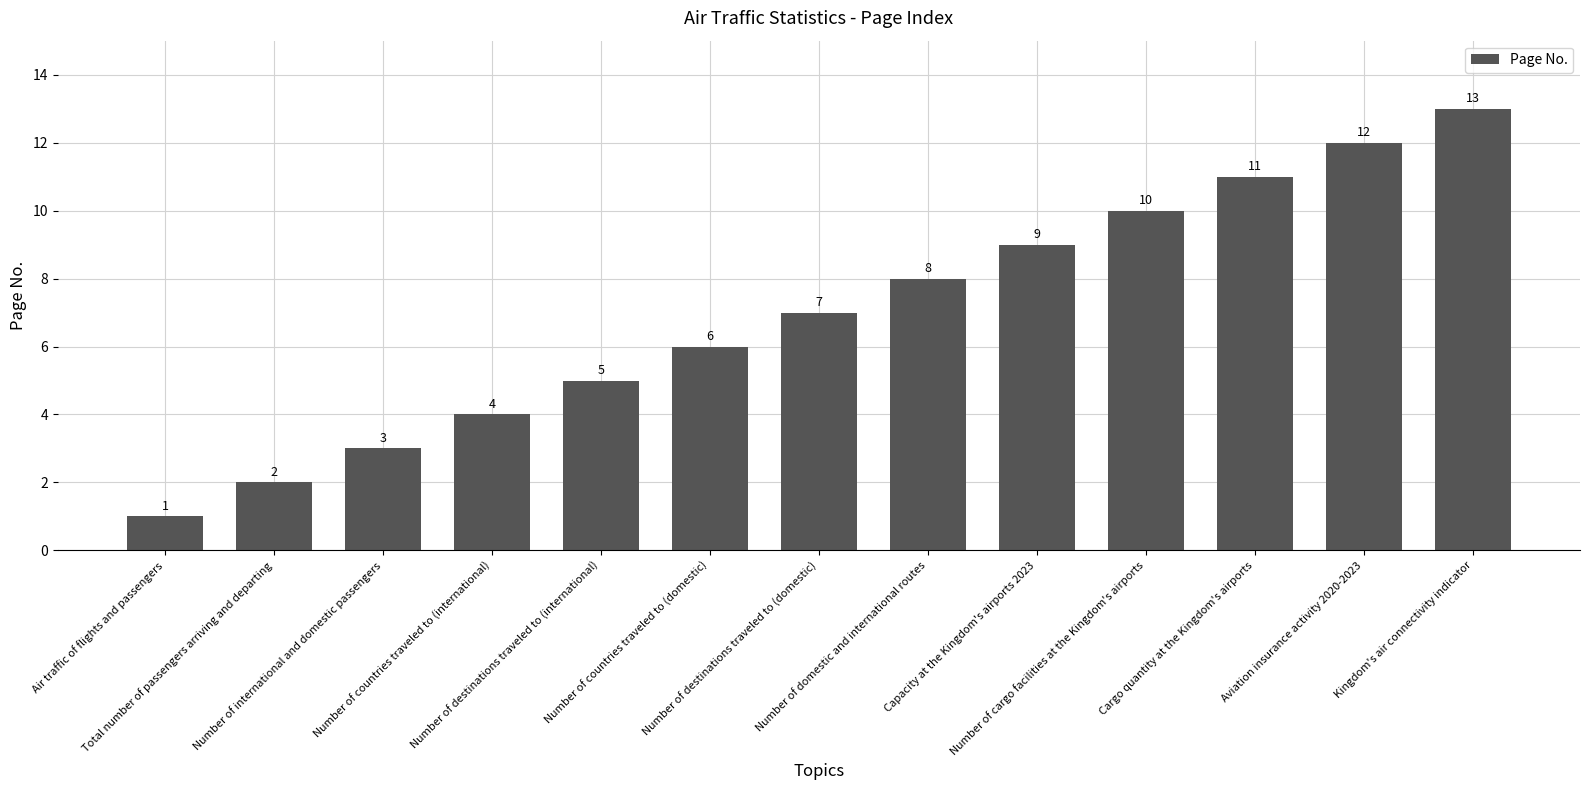

Rank the categories by value from highest to lowest.

Kingdom's air connectivity indicator, Aviation insurance activity 2020-2023, Cargo quantity at the Kingdom's airports, Number of cargo facilities at the Kingdom's airports, Capacity at the Kingdom's airports 2023, Number of domestic and international routes, Number of destinations traveled to (domestic), Number of countries traveled to (domestic), Number of destinations traveled to (international), Number of countries traveled to (international), Number of international and domestic passengers, Total number of passengers arriving and departing, Air traffic of flights and passengers